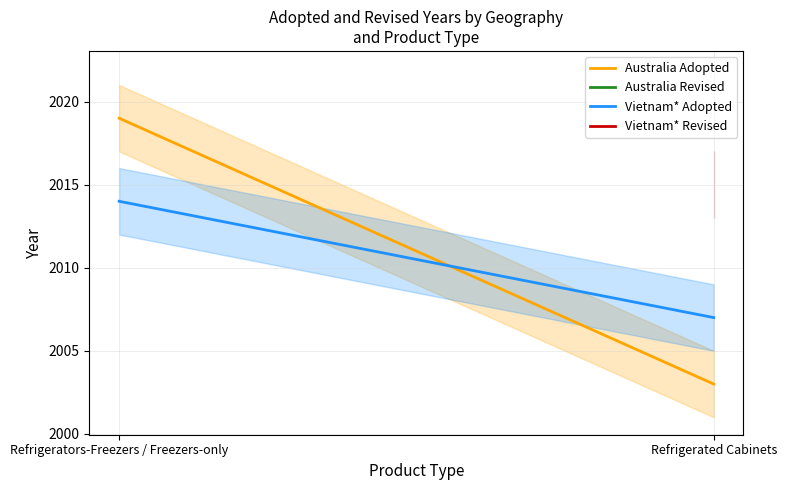

What is the approximate value of Vietnam* Adopted at Refrigerators-Freezers / Freezers-only?

2014